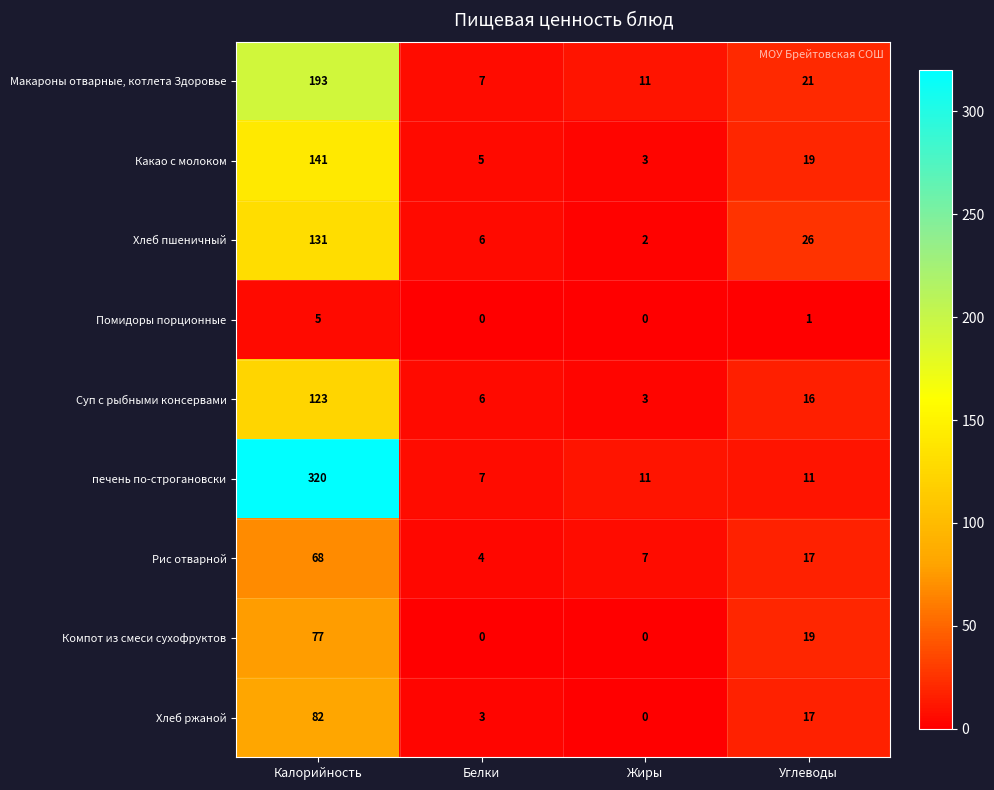

List the labels in order of Суп с рыбными консервами value, largest first.

Калорийность, Углеводы, Белки, Жиры